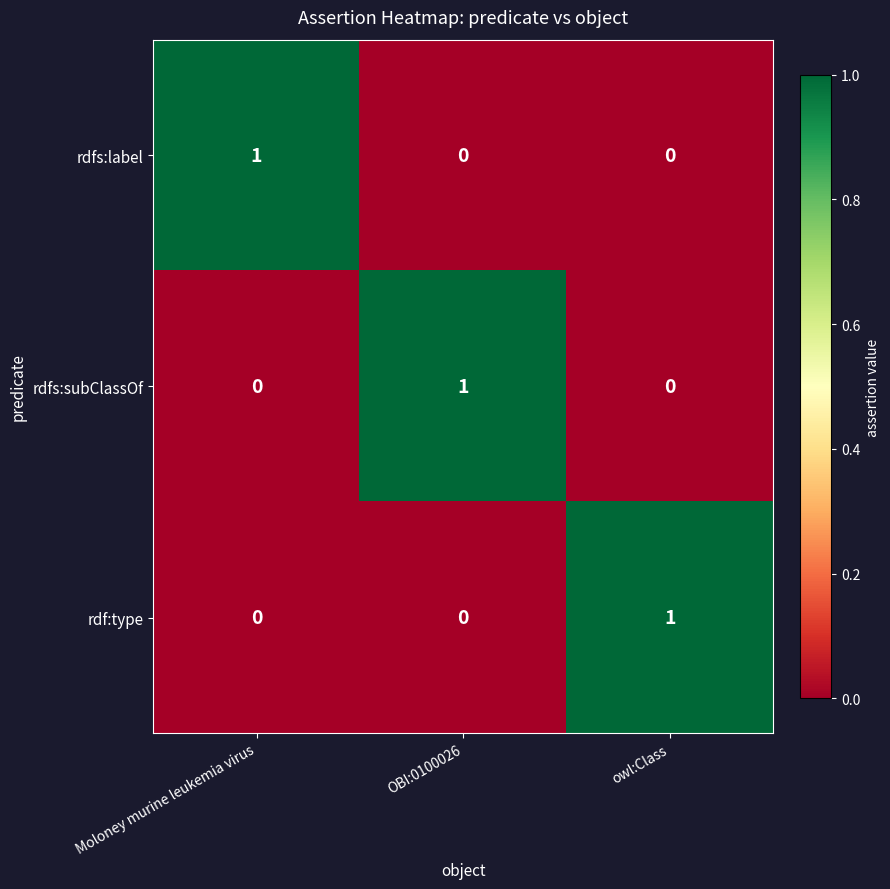

How many rdf:type values are between 0 and 1?

3